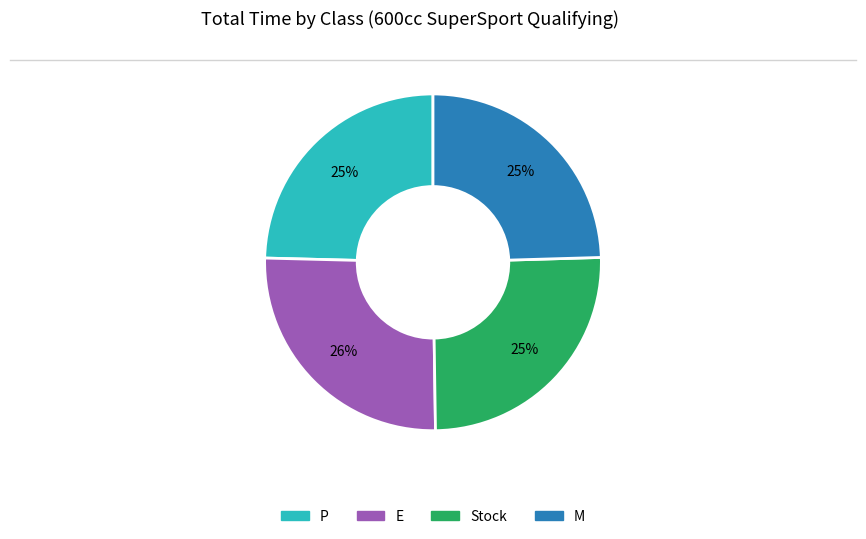

To the nearest percent, what is the combined percentage of E and M?

50%